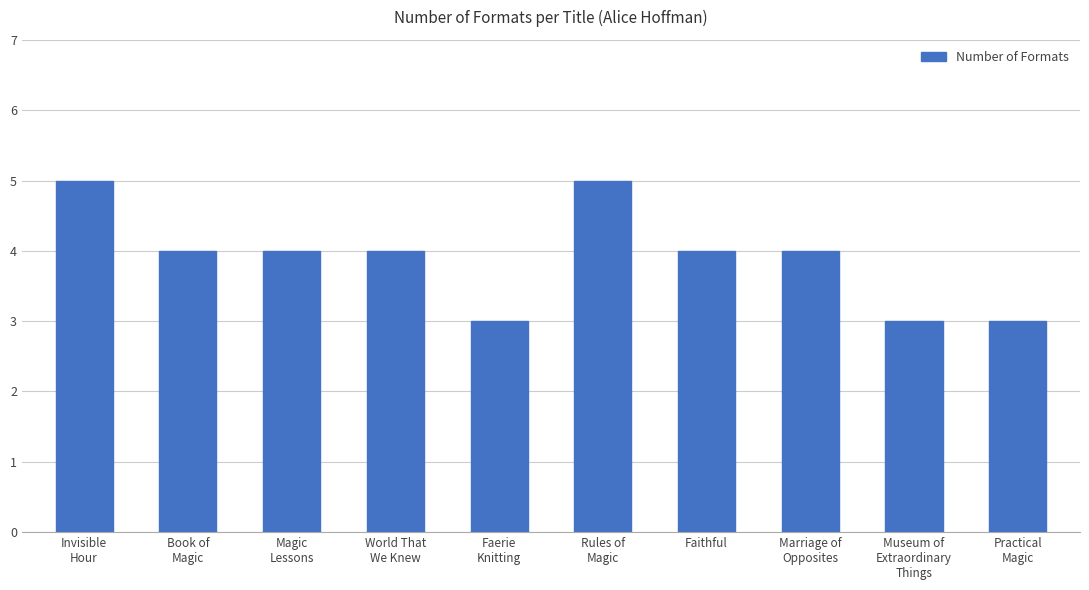

What is the sum of all values?

39